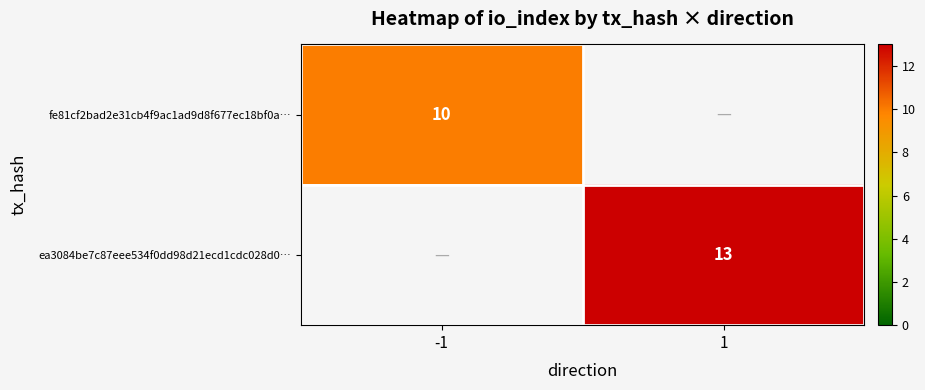

The value of fe81cf2bad2e31cb4f9ac1ad9d8f677ec18bf0a… at -1 is 4. True or false?

False